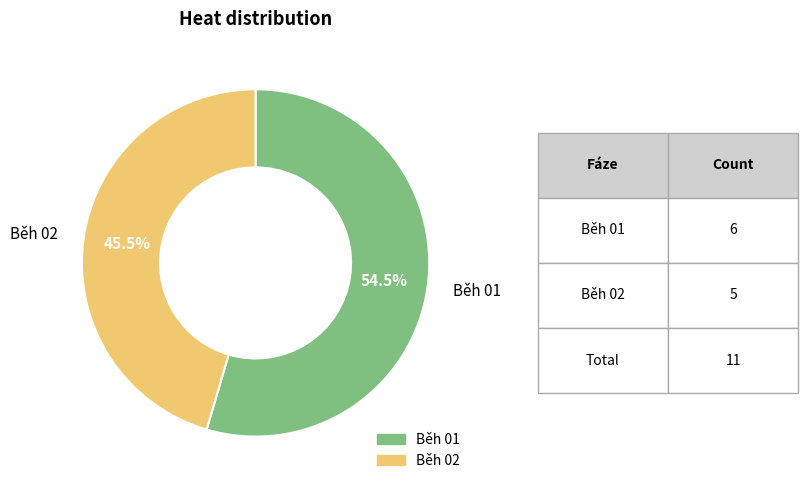

Is there a majority slice in this chart?

Yes